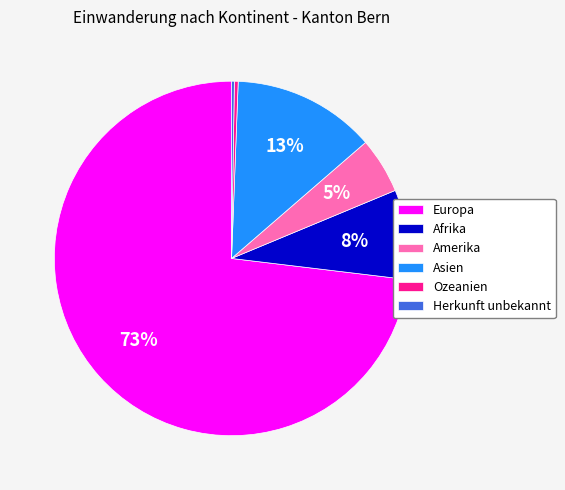

True or false: Europa accounts for 73% of the total.

True